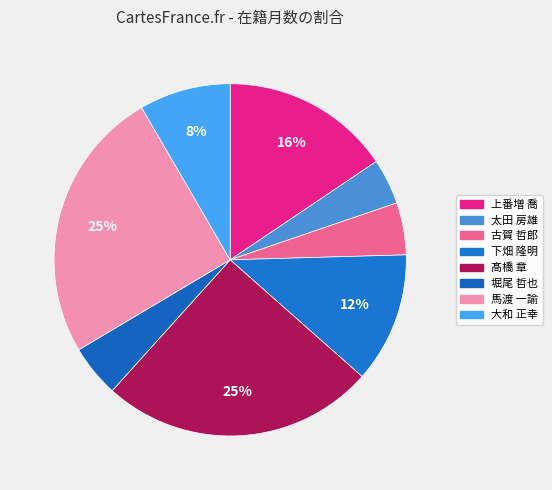

Rank the categories by value from highest to lowest.

髙橋 章, 馬渡 一諭, 上番増 喬, 下畑 隆明, 大和 正幸, 古賀 哲郎, 堀尾 哲也, 太田 房雄